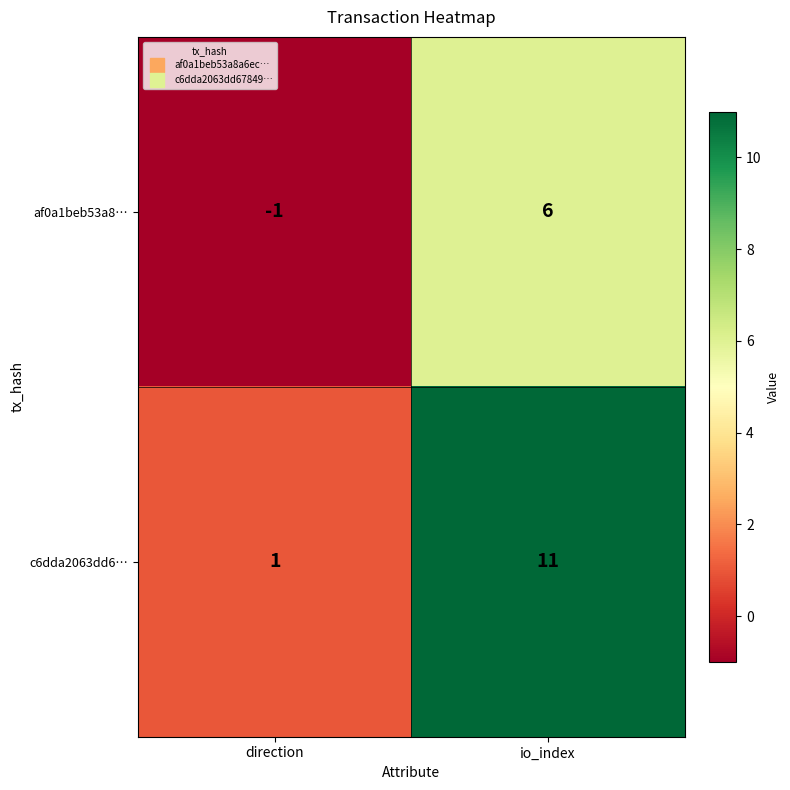

How many data points does each series have?

2